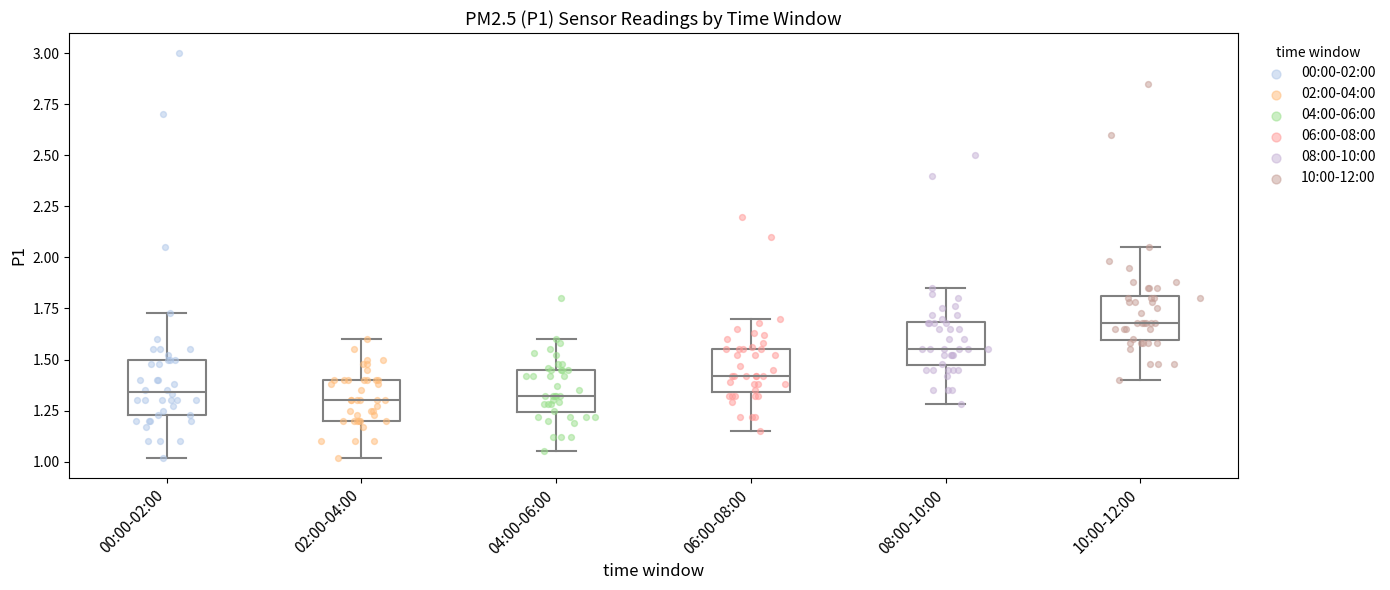

Reading left to right, read every box against the y-axis: the position of its median line, the range the box covers, and the ends of its whiskers. The values are not printed on the chart, so give them approximately, as read against the axis.

00:00-02:00: median 1.35, box 1.25 to 1.50, whiskers 1.00 to 1.75
02:00-04:00: median 1.30, box 1.20 to 1.40, whiskers 1.00 to 1.60
04:00-06:00: median 1.30, box 1.25 to 1.45, whiskers 1.05 to 1.60
06:00-08:00: median 1.40, box 1.35 to 1.55, whiskers 1.15 to 1.70
08:00-10:00: median 1.55, box 1.45 to 1.70, whiskers 1.30 to 1.85
10:00-12:00: median 1.70, box 1.60 to 1.80, whiskers 1.40 to 2.05